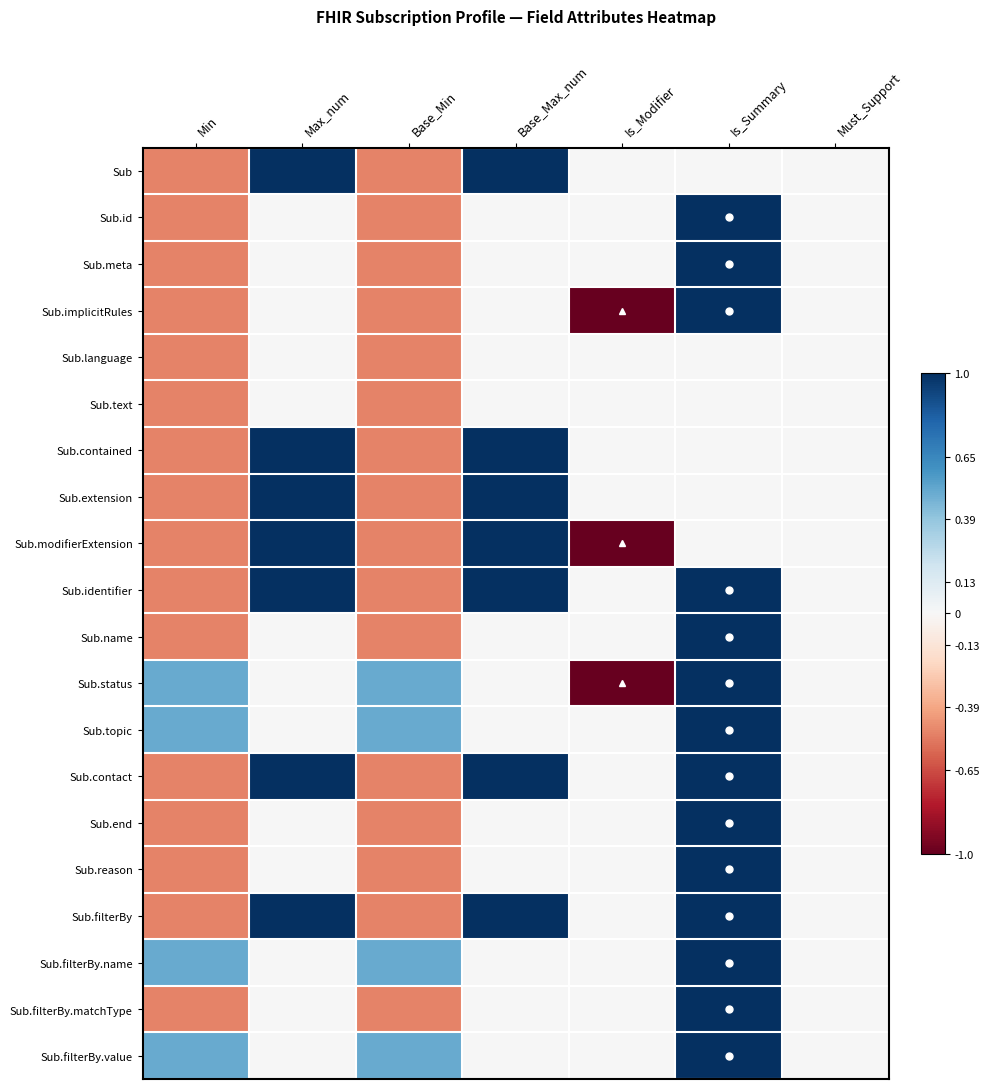

How many distinct data groups are displayed?

20